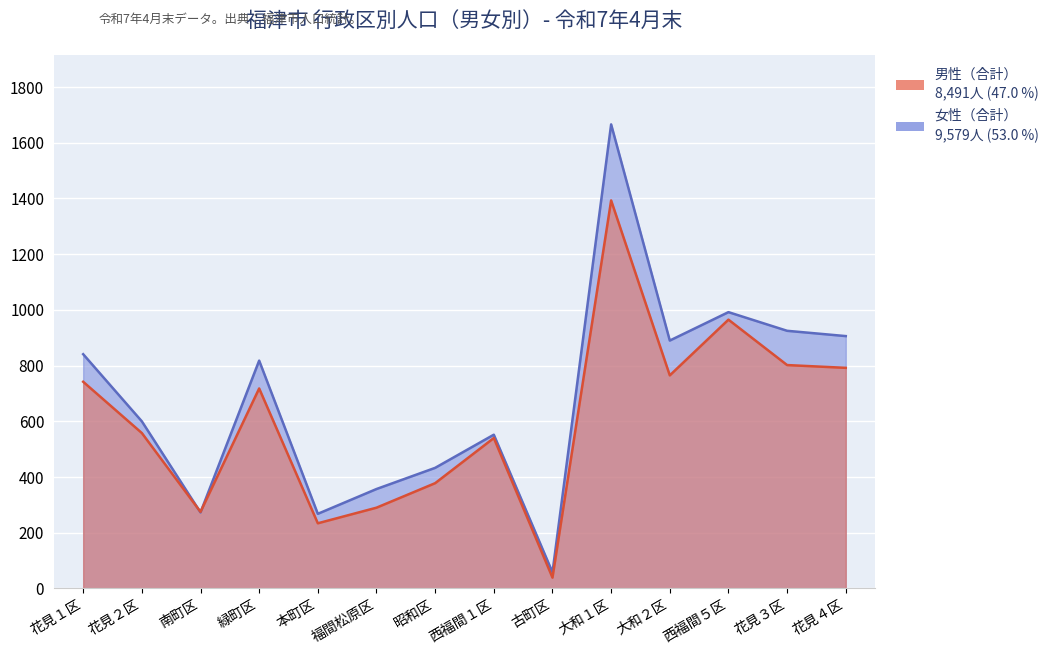

What is the label of the 13th point from the left?

花見３区